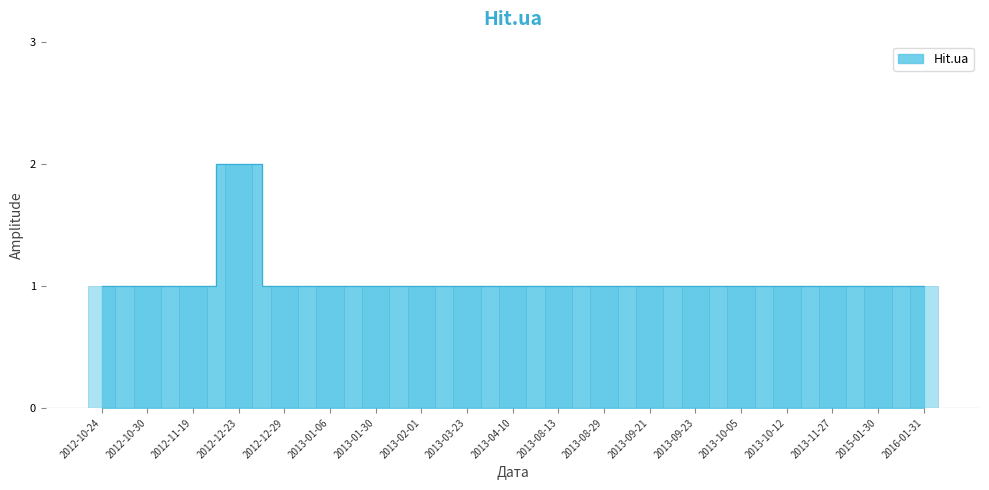

How many bars are there in total?

19